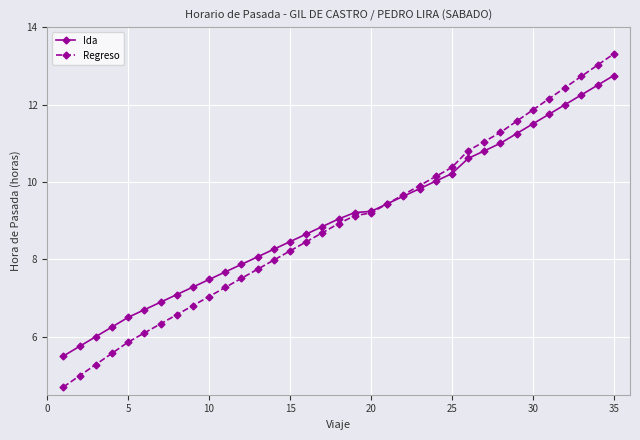

What is the lowest value of the Ida series?

5.5